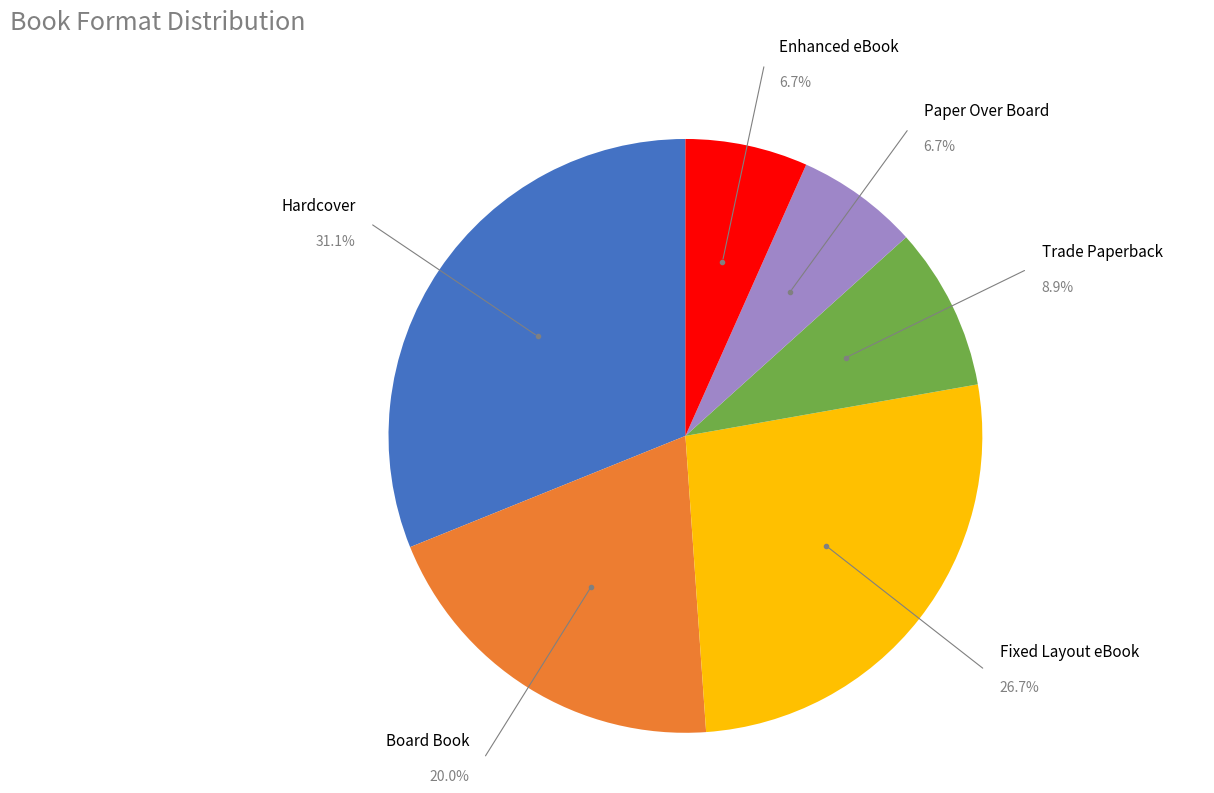

Does any single category account for the majority?

No